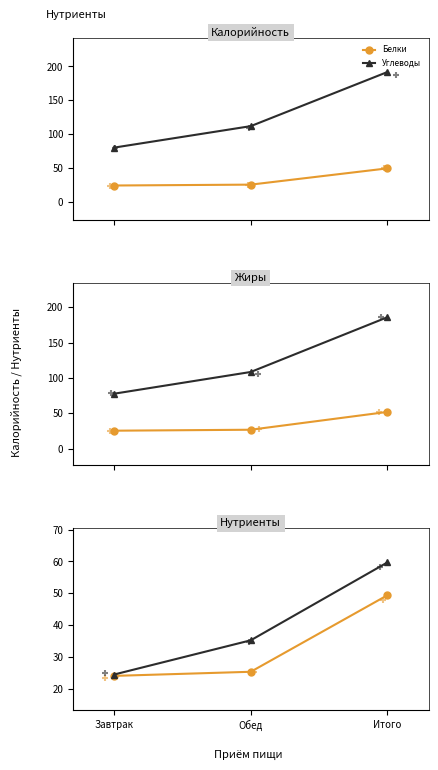

Which series reaches the maximum Y coordinate?

Углеводы